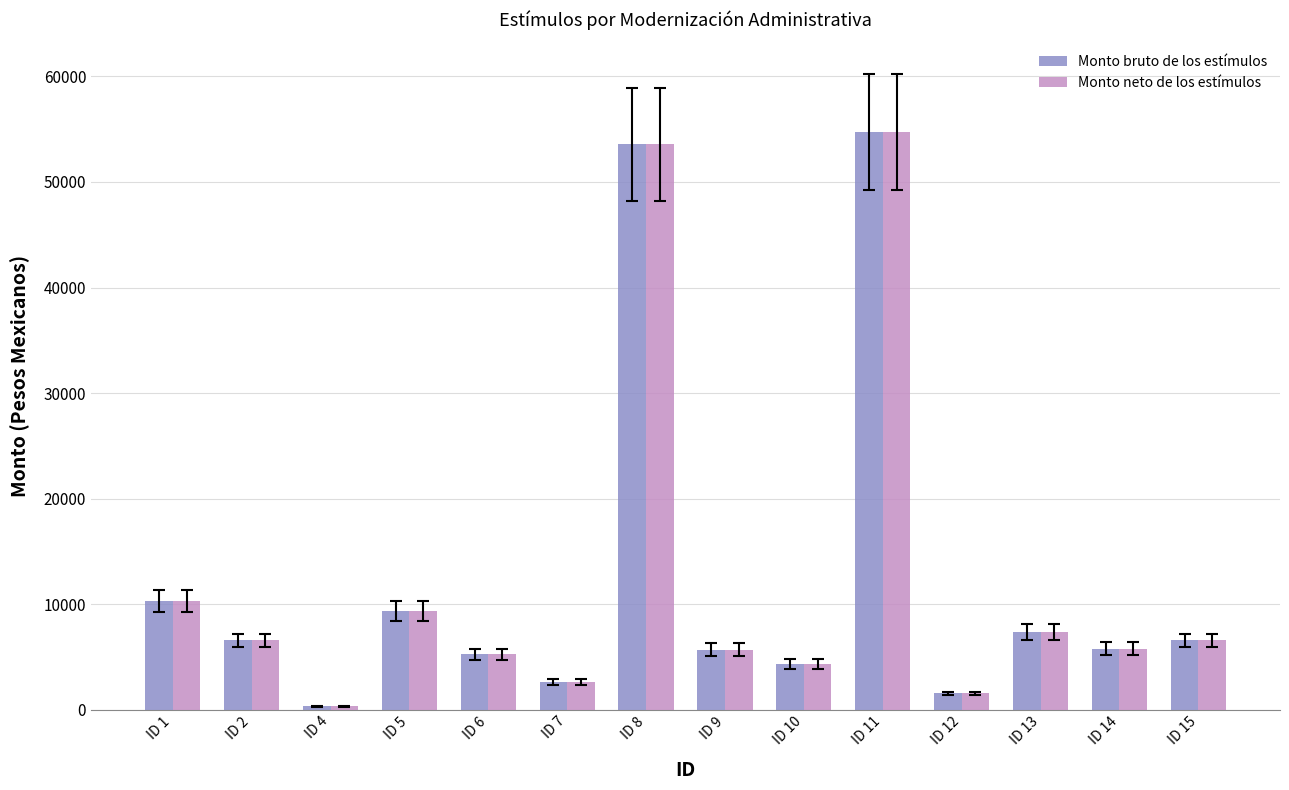

What is the total value across all series at ID 7?

5259.0